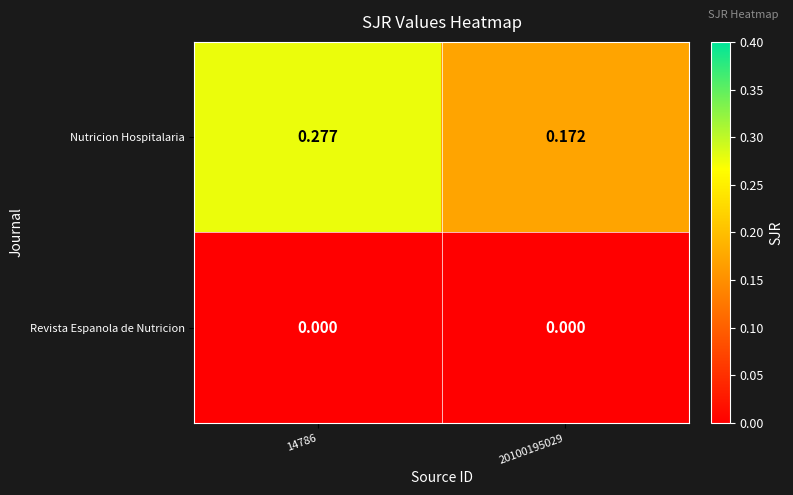

Between 14786 and 20100195029, which series saw the biggest shift?

Nutricion Hospitalaria